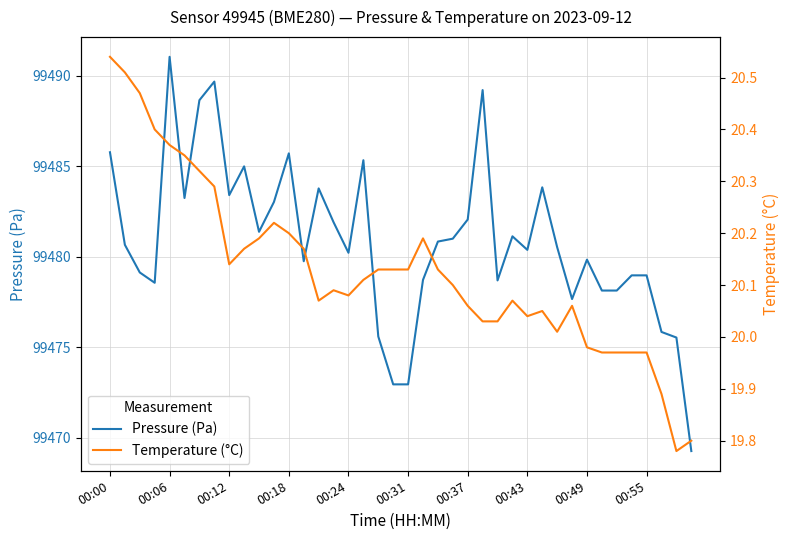

Rank the series by their maximum value, from lowest to highest.

temperature, pressure